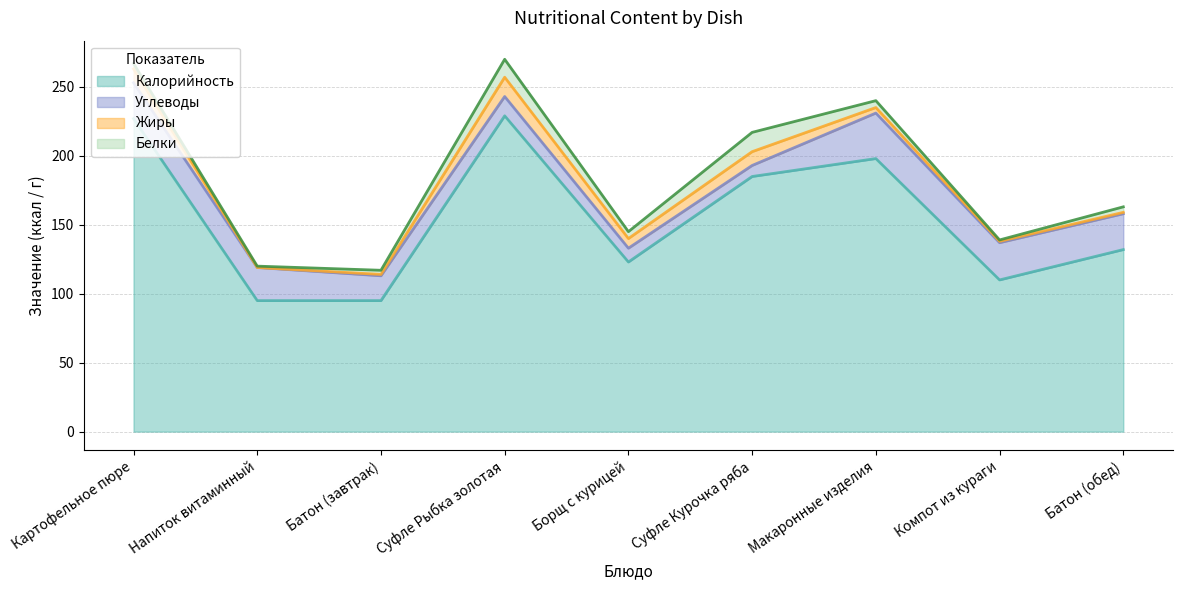

At which category does Белки reach its first local peak?

Суфле Рыбка золотая